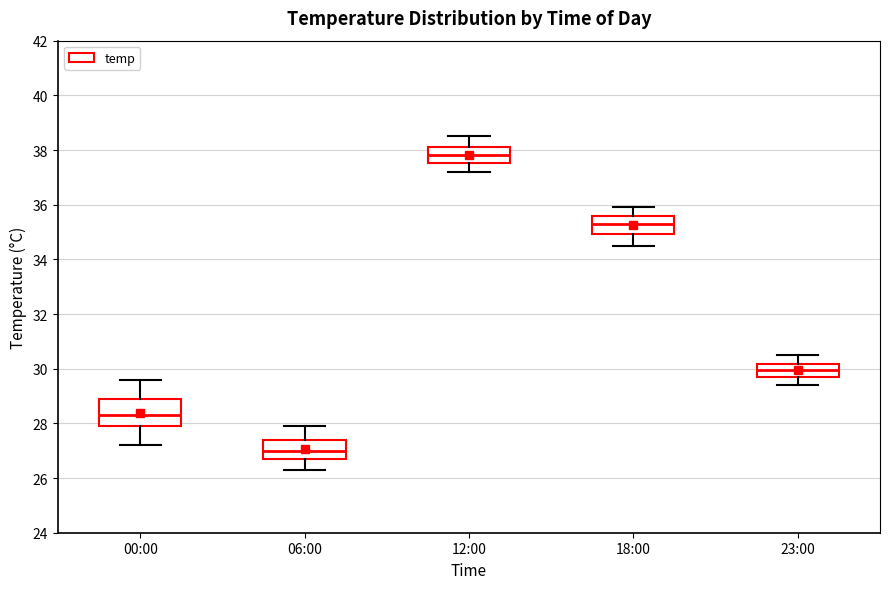

Which box is the tallest, from its lower edge to its upper edge?

00:00